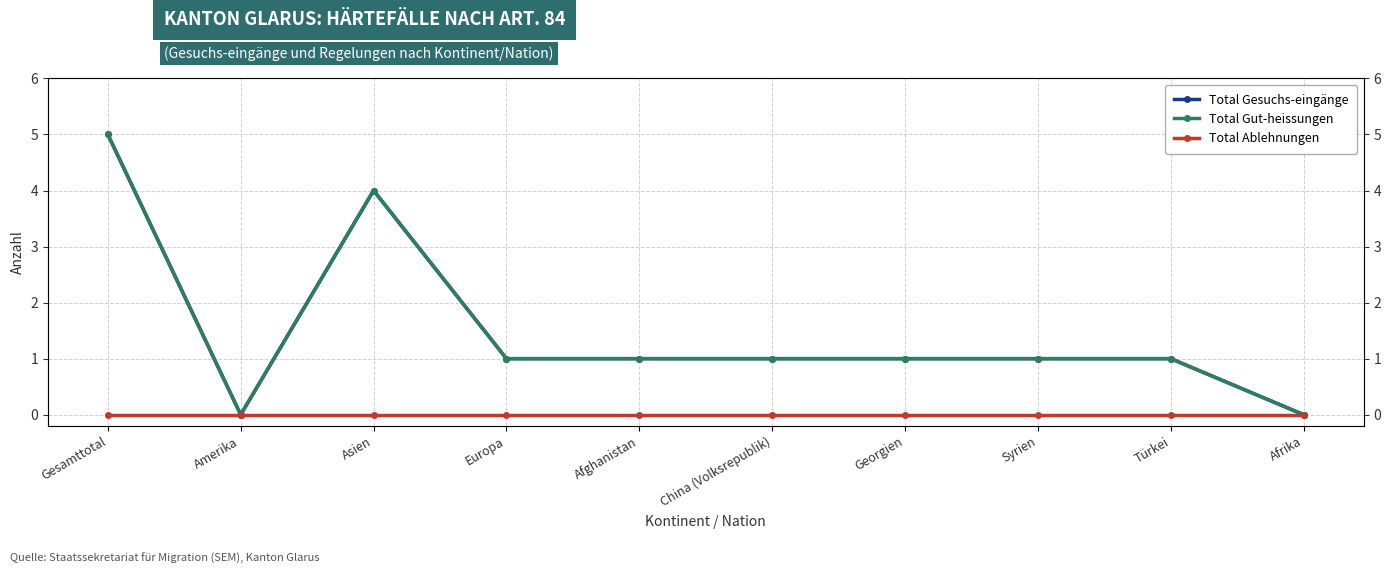

What is the highest value of the Total Gesuchs-eingänge series?

5